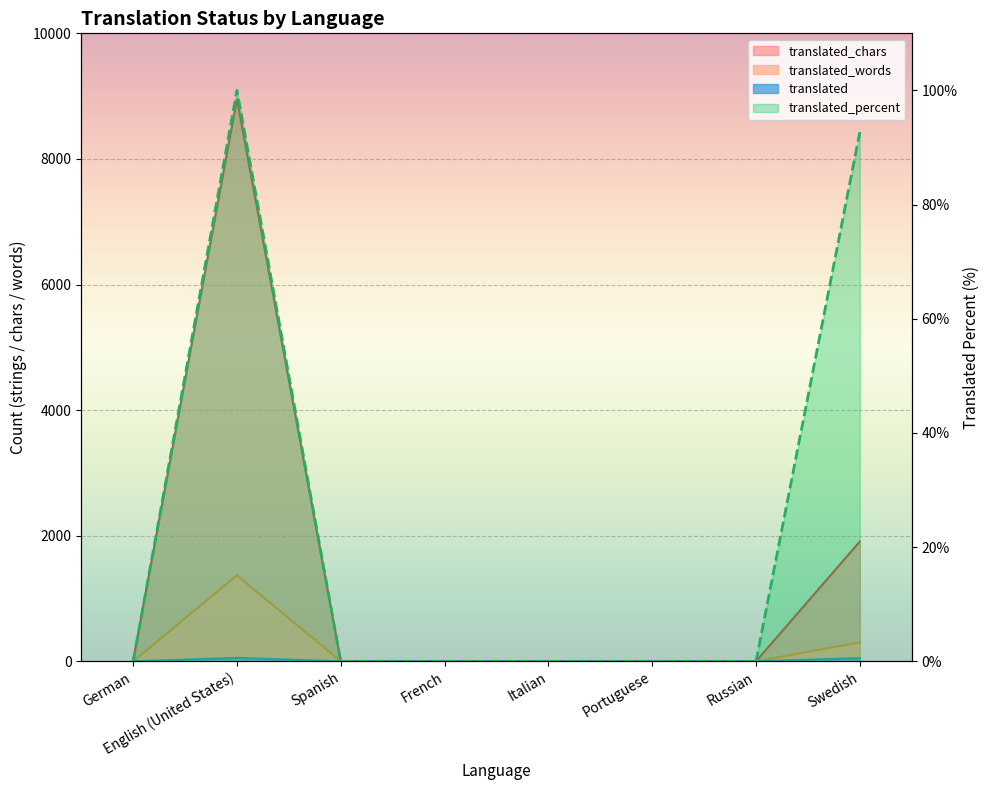

Reading right to left, list all the values displayed in this chart.

translated: 51.0	0.0	0.0	0.0	0.0	0.0	55.0	0.0
translated_percent: 92.7	0.0	0.0	0.0	0.0	0.0	100.0	0.0
translated_words: 302.0	0.0	0.0	0.0	0.0	0.0	1370.0	0.0
translated_chars: 1908.0	0.0	0.0	0.0	0.0	0.0	8951.0	0.0